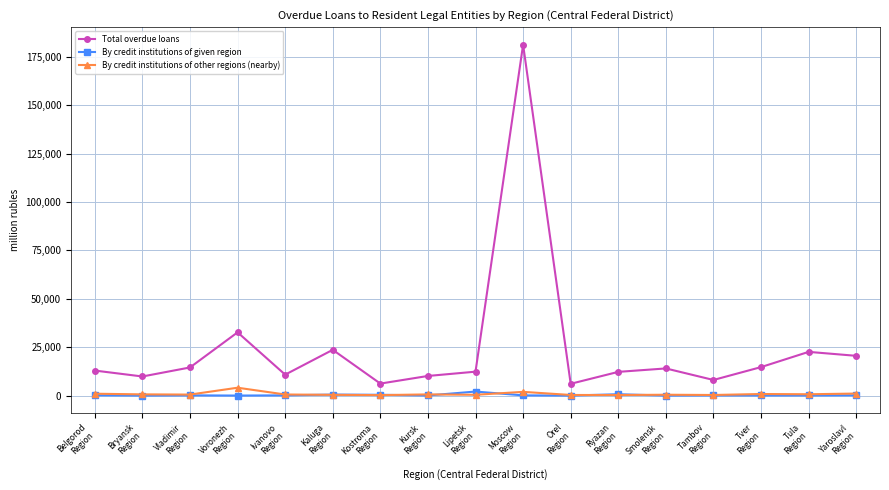

True or false: Total overdue loans and By credit institutions of given region intersect in this chart.

False